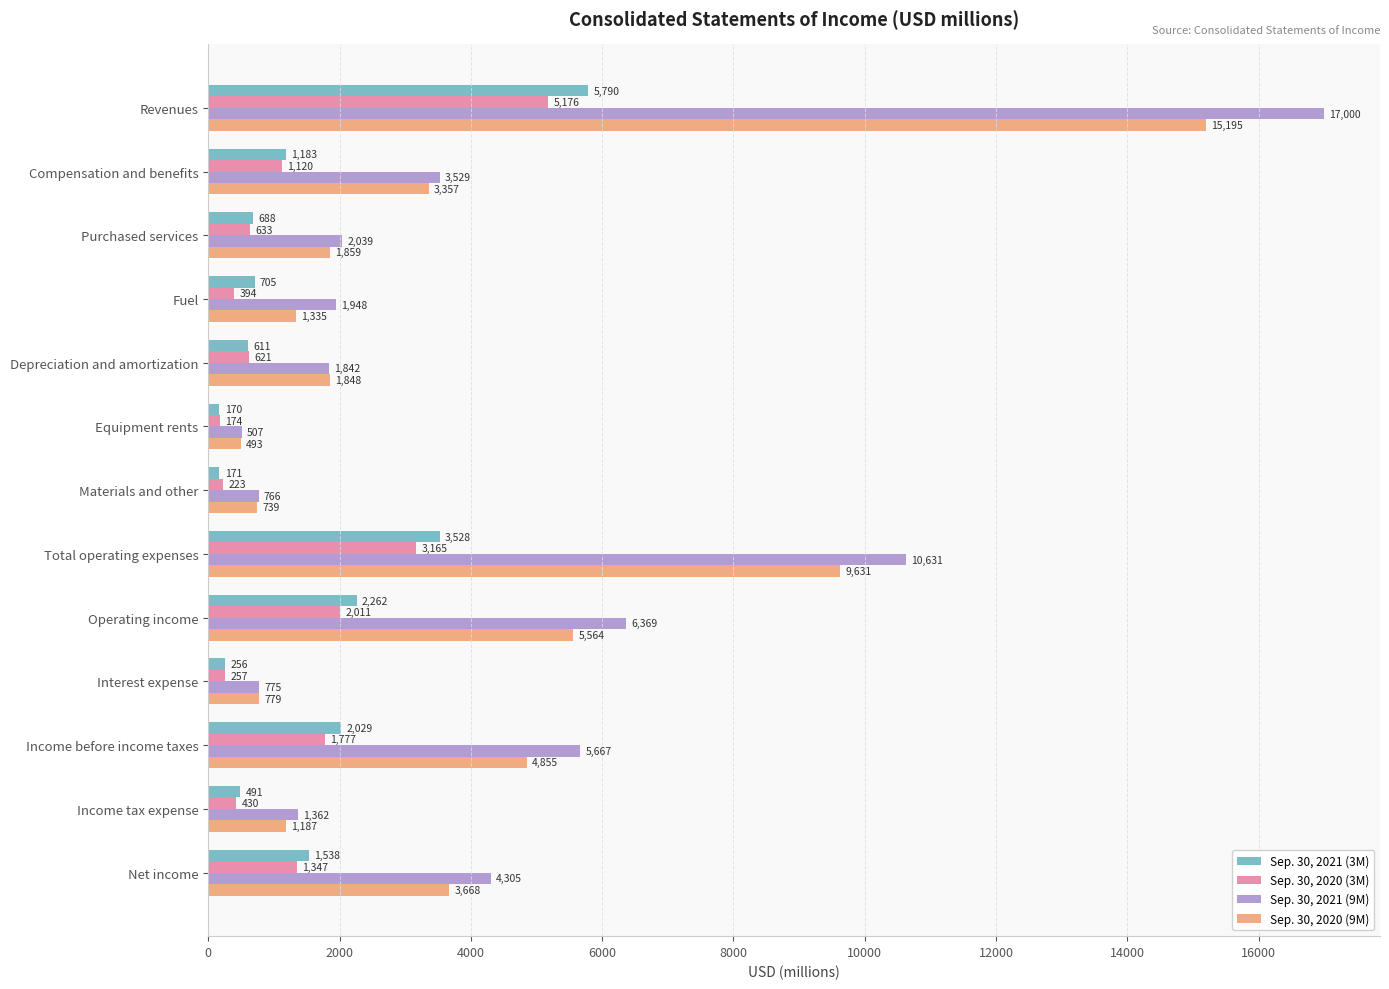

Between Purchased services and Operating income, which series saw the biggest shift?

Sep. 30, 2021 (9M)